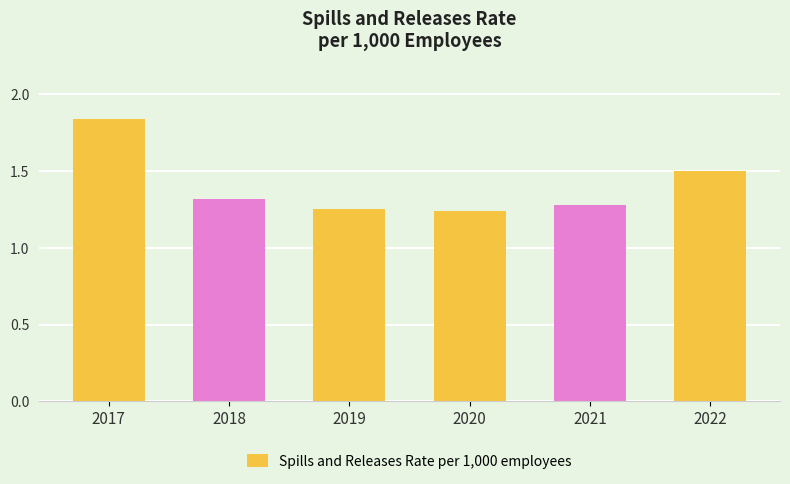

What is the sum of the values at 2018 and 2021?

2.6